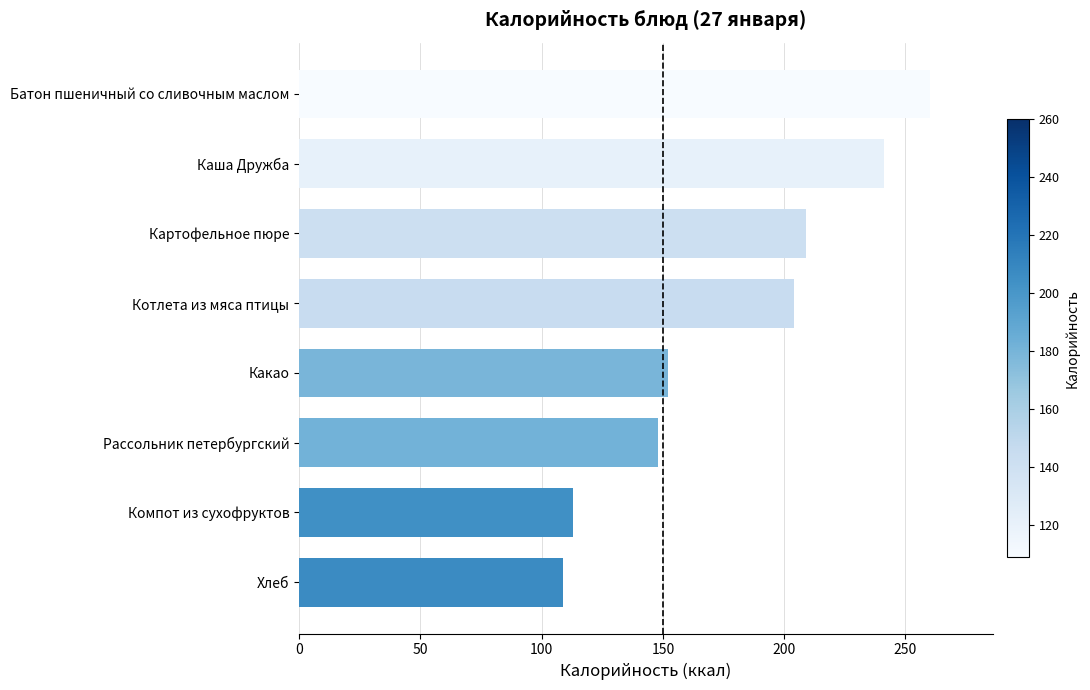

Where is the data nearest to the value 184?

Котлета из мяса птицы